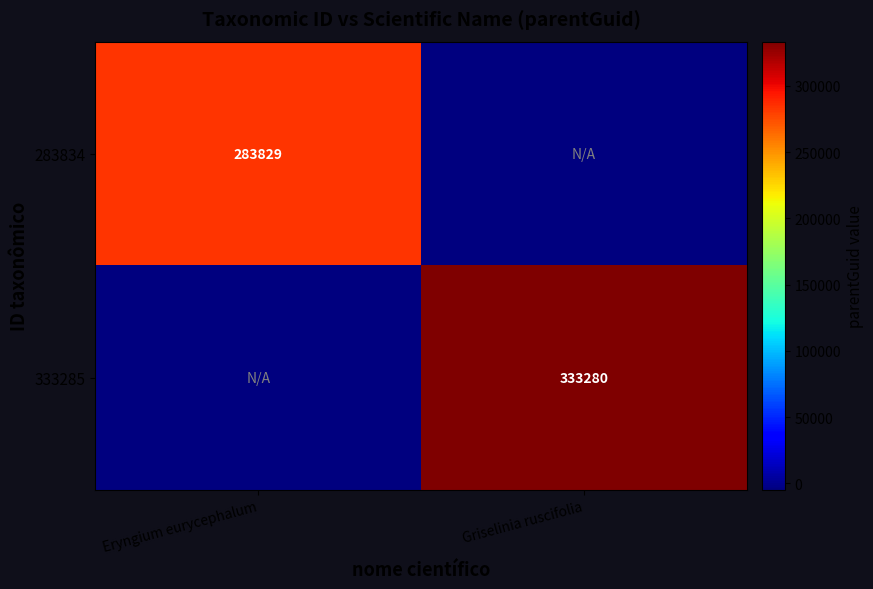

Is it true that 333285 equals 500054 at Griselinia ruscifolia?

False